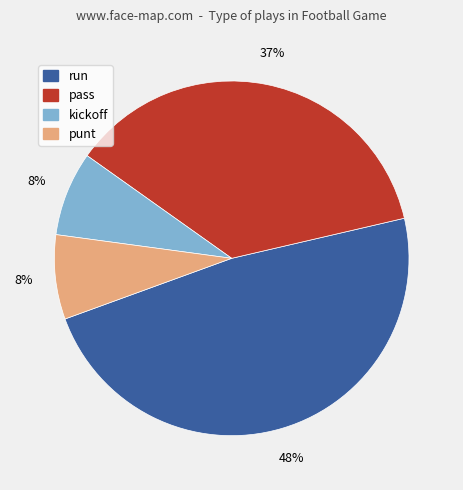

The pass slice represents 29% of the pie. True or false?

False